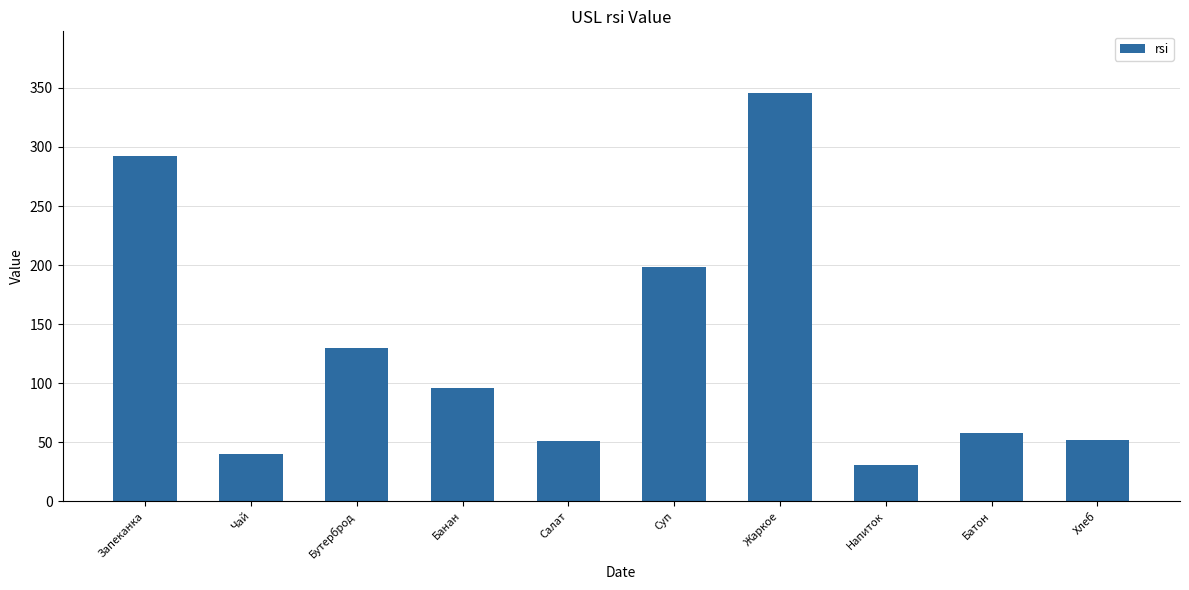

What is the value of the 3rd bar from the left?

130.0